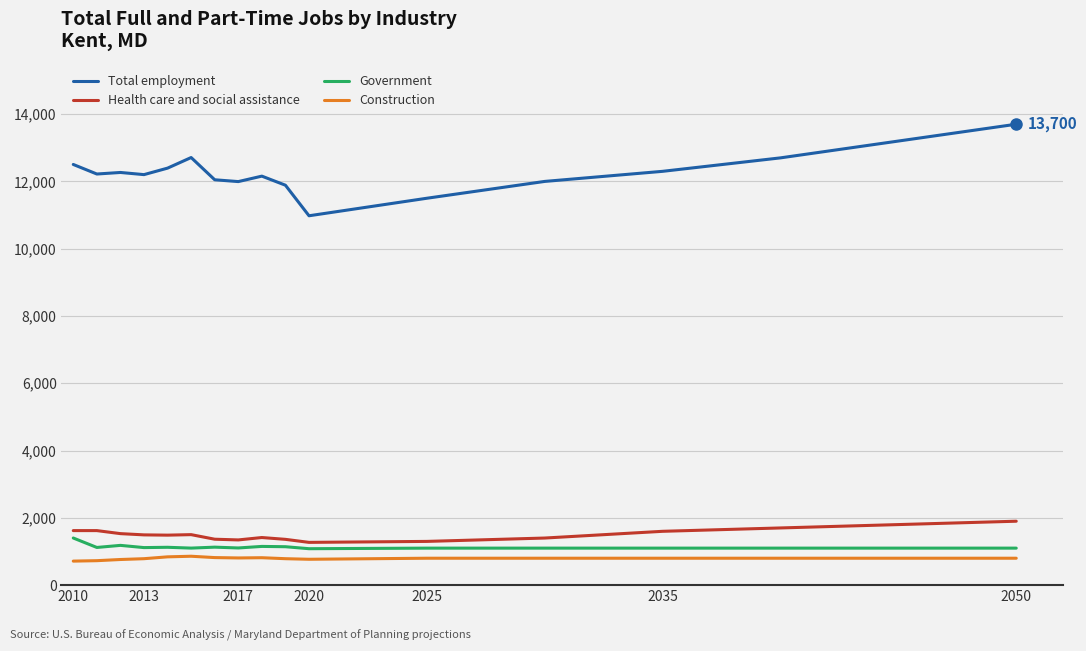

True or false: Government and Total employment intersect in this chart.

False